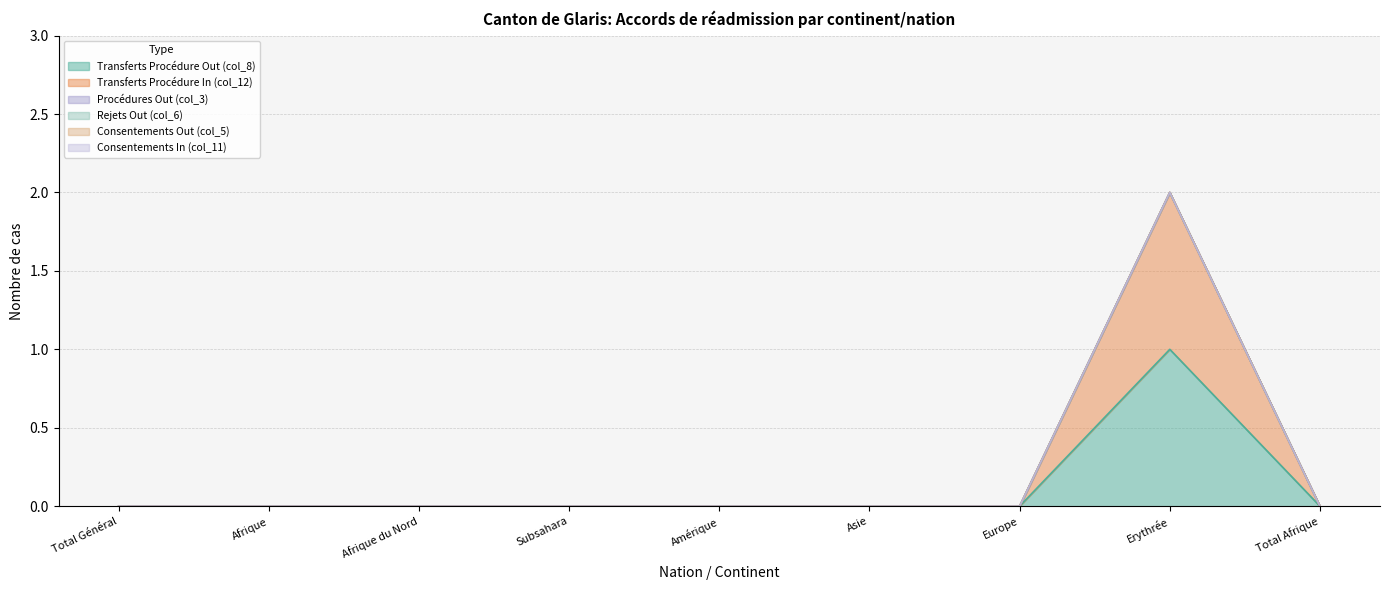

At Amérique, list the series in order from largest to smallest.

Transferts Procédure Out (col_8), Transferts Procédure In (col_12), Procédures Out (col_3), Rejets Out (col_6), Consentements Out (col_5), Consentements In (col_11)